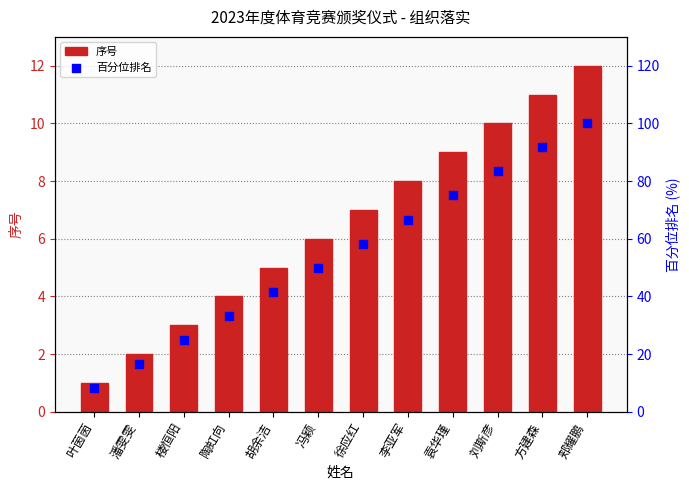

Which series reaches the maximum Y coordinate?

百分位排名